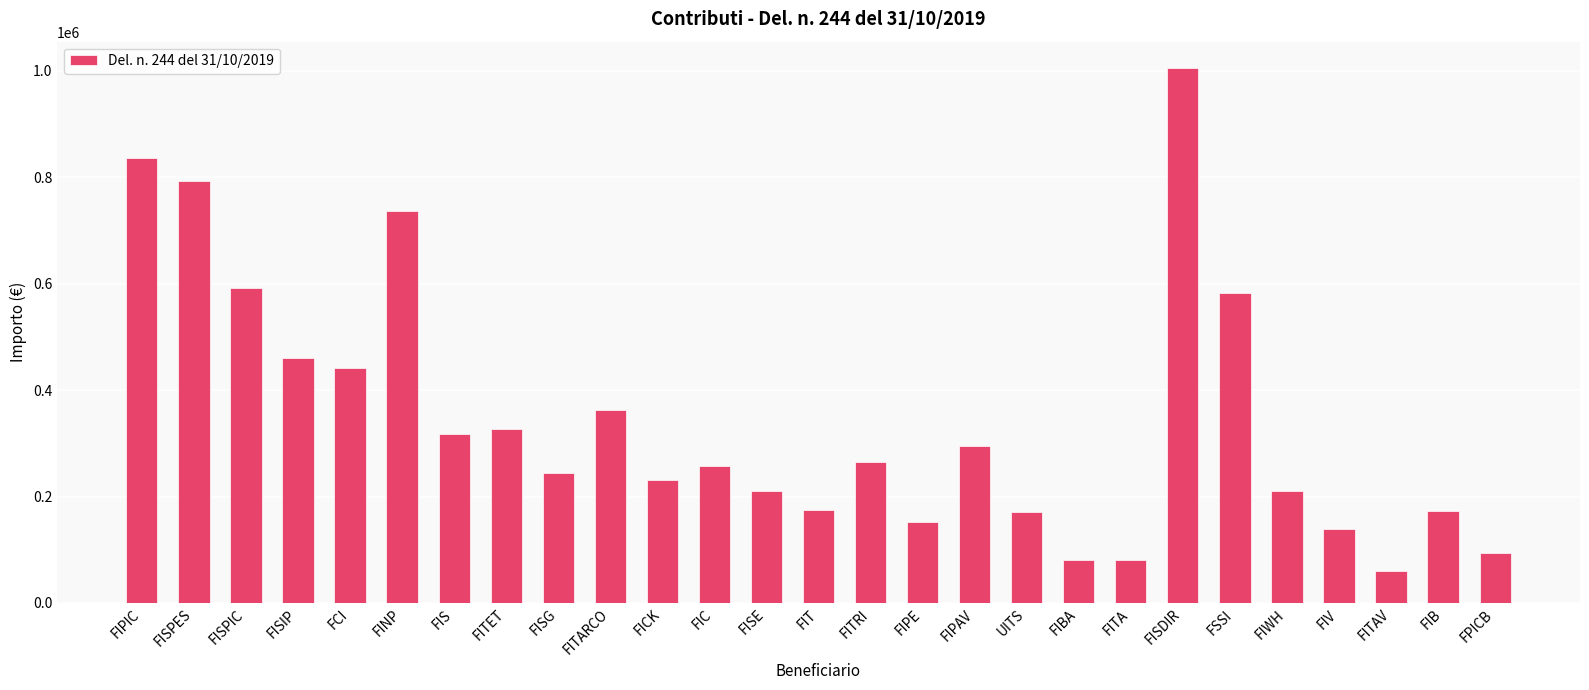

What position from the right is FIPIC?

27